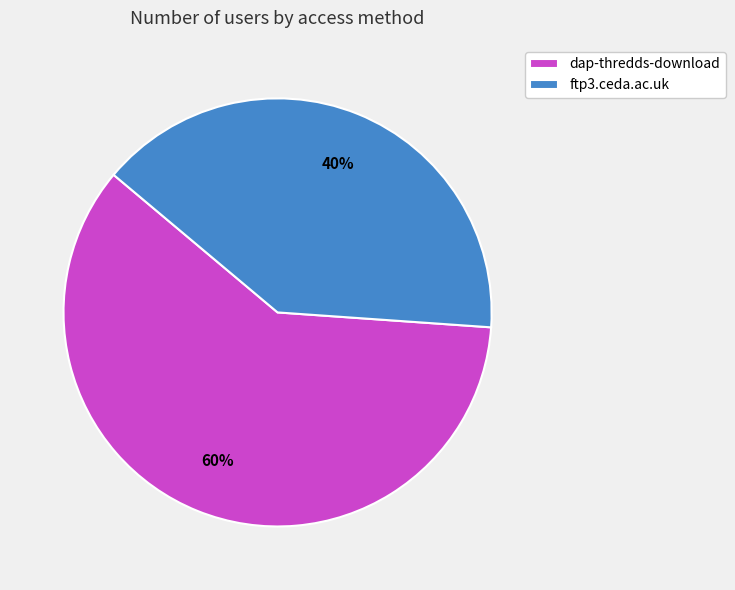

What is the ratio of the value at ftp3.ceda.ac.uk to the value at dap-thredds-download?

0.7